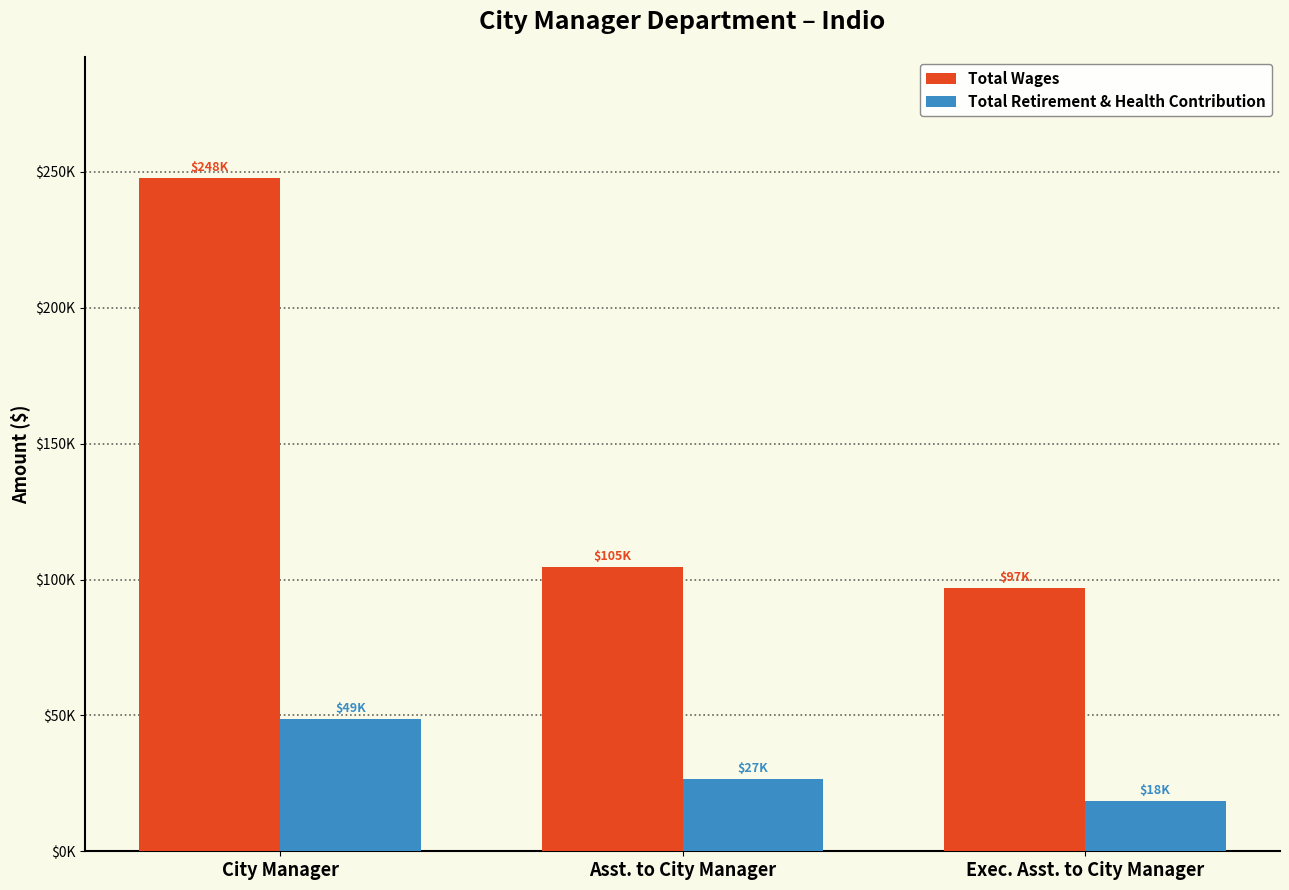

Read the Total Wages value at City Manager, to the nearest 10.

247790